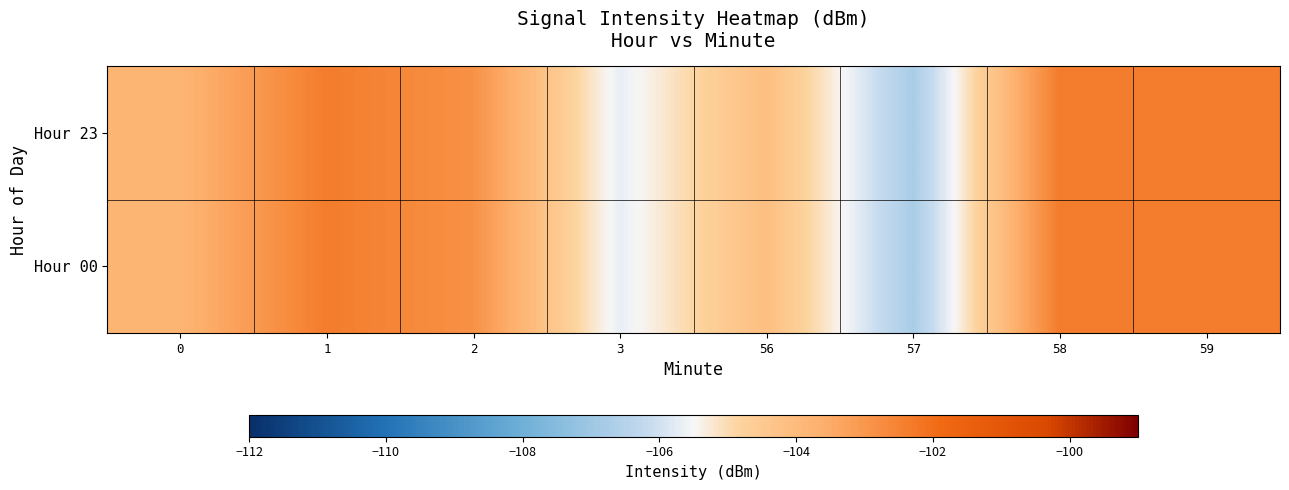

Between 0 and 58, which series saw the biggest shift?

Hour 23